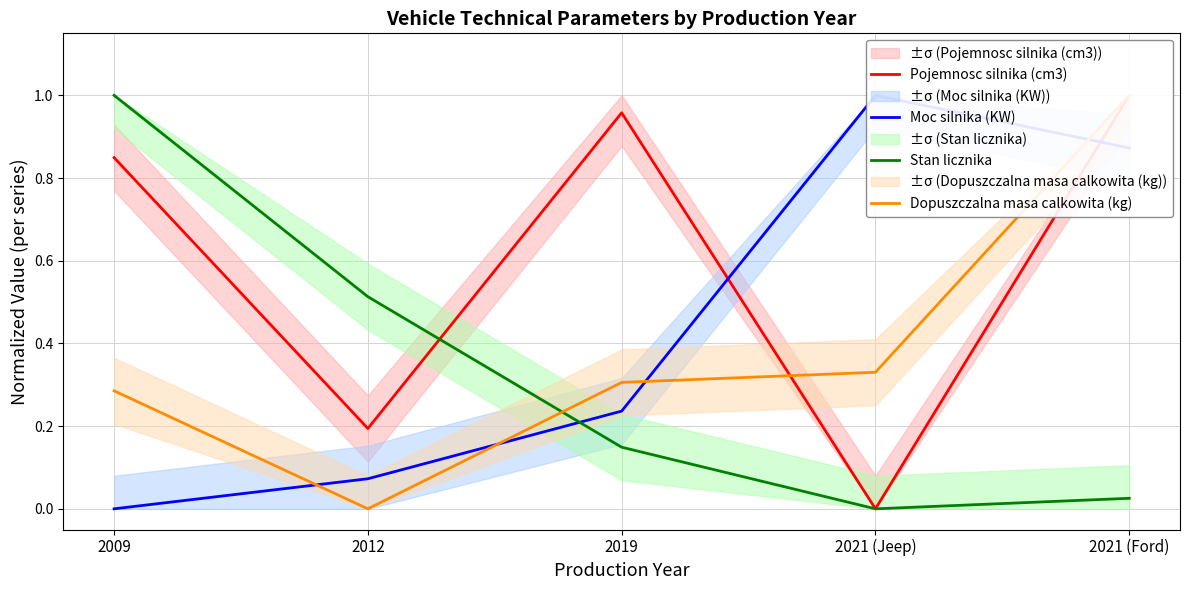

Where is the first local minimum for Dopuszczalna masa calkowita (kg)?

2012